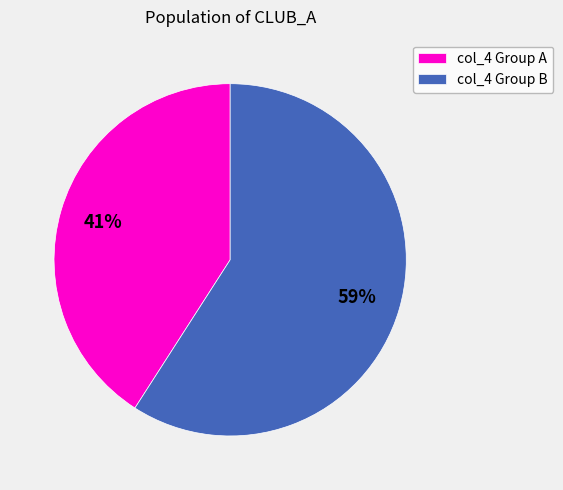

Rank the categories by value from lowest to highest.

col_4 Group A, col_4 Group B